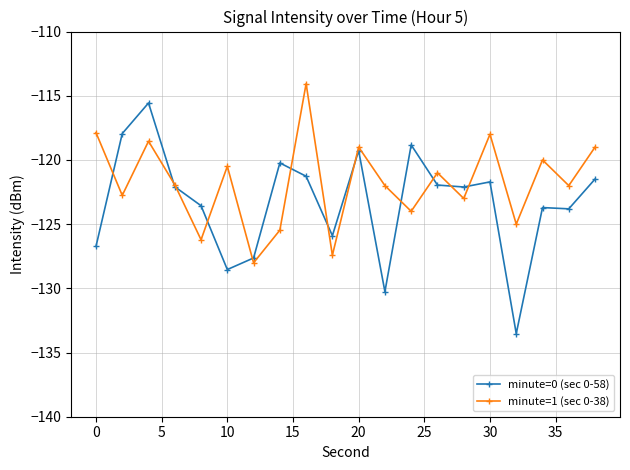

Which series has the largest total across all categories?

minute=1 (sec 0-38)